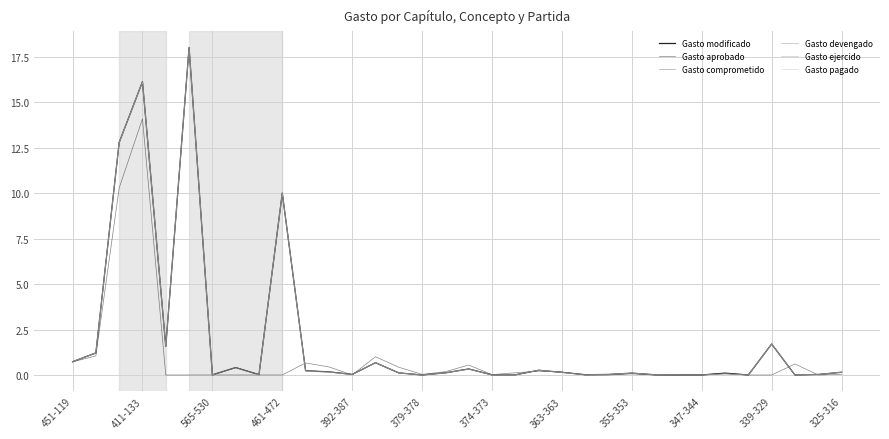

Does the chart display data point markers on the line(s)?

No